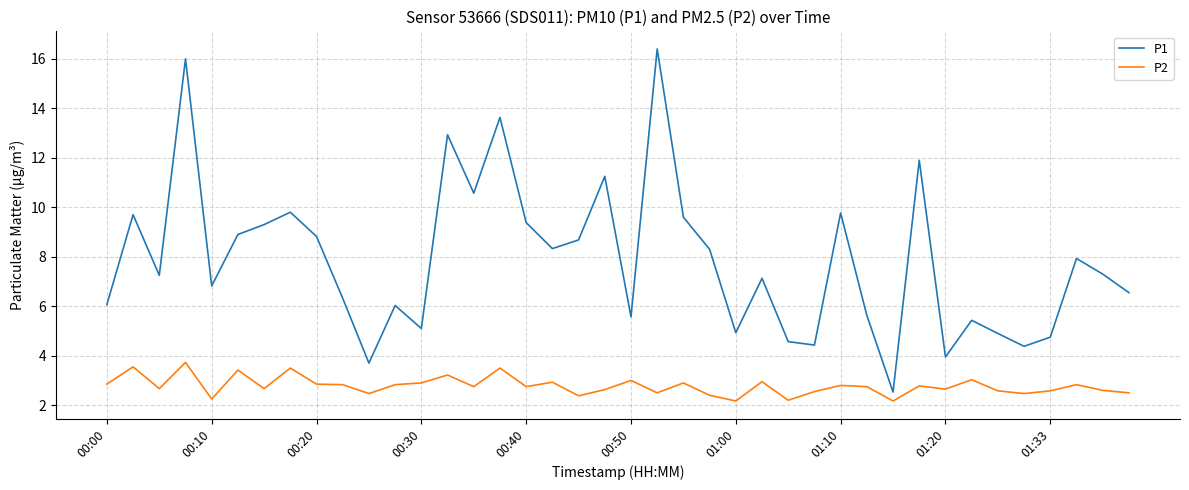

Rank the series by their maximum value, from lowest to highest.

P2, P1